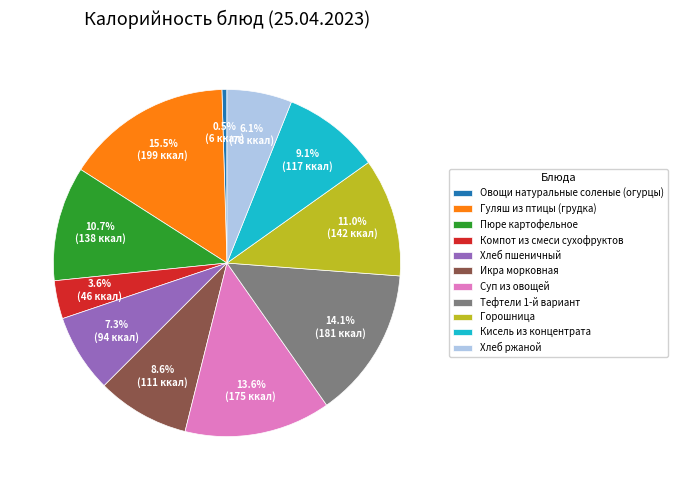

What percentage do Горошница and Кисель из концентрата together represent?

20.1%